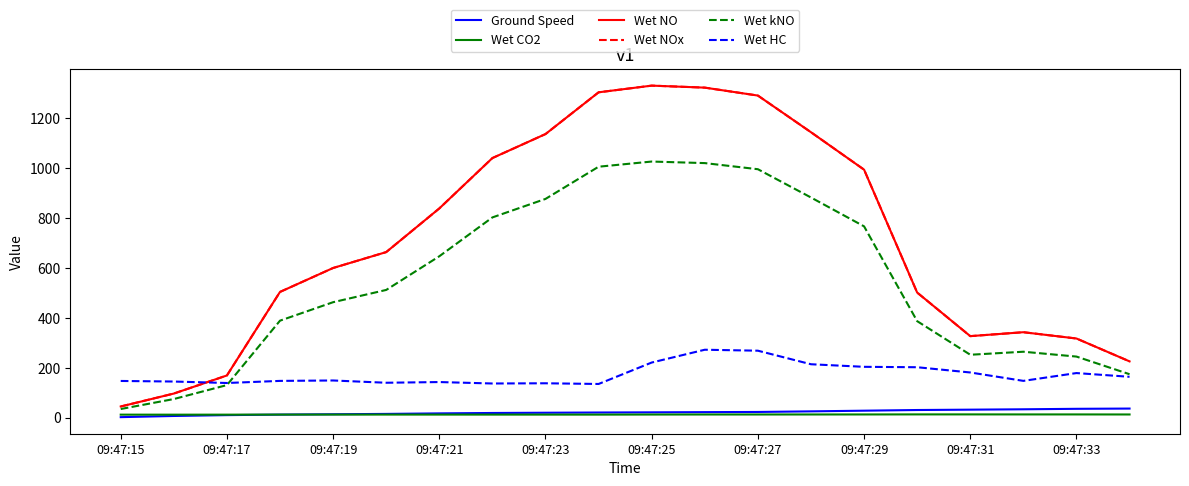

What is the minimum value for Wet kNO?

34.2